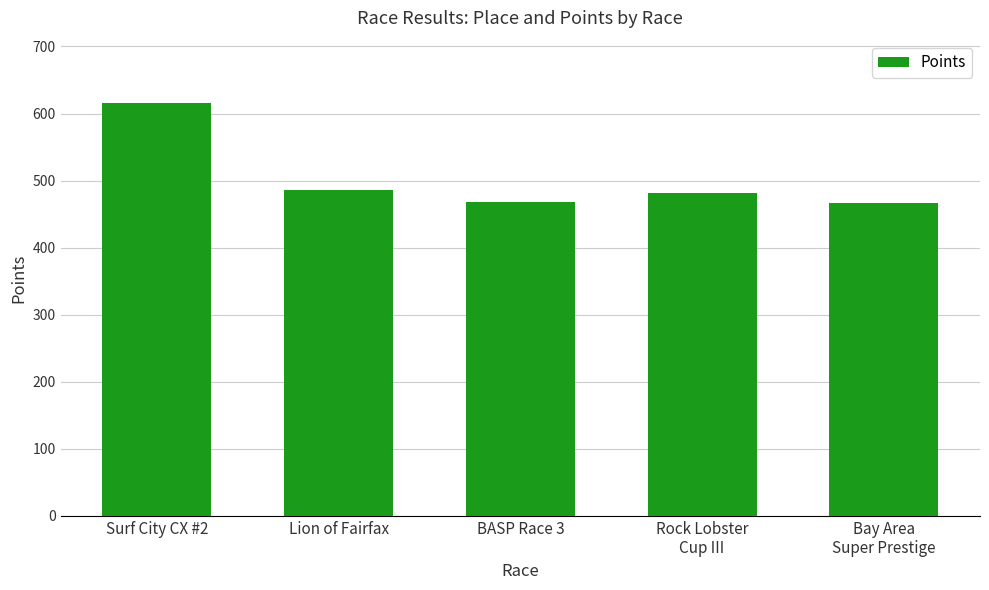

What is the label of the 3rd bar from the left?

BASP Race 3